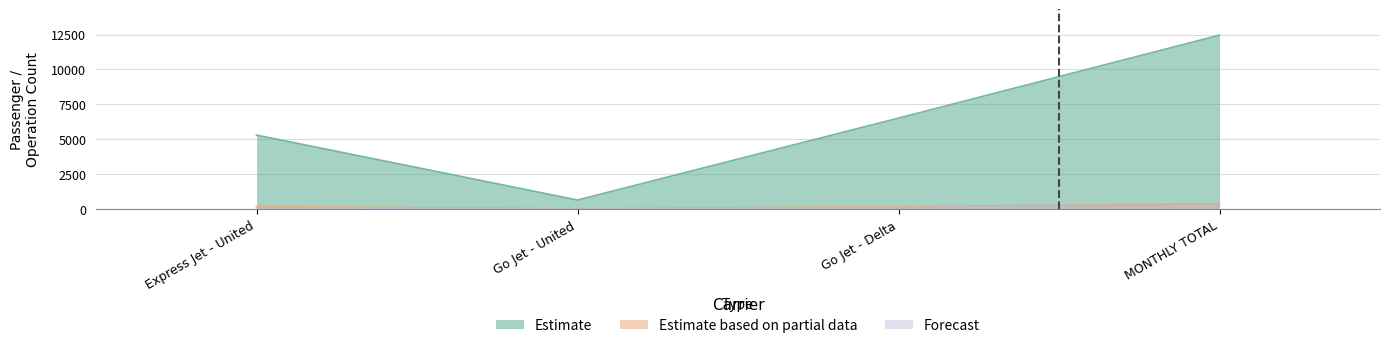

At which label does Forecast first exceed 108?

MONTHLY TOTAL